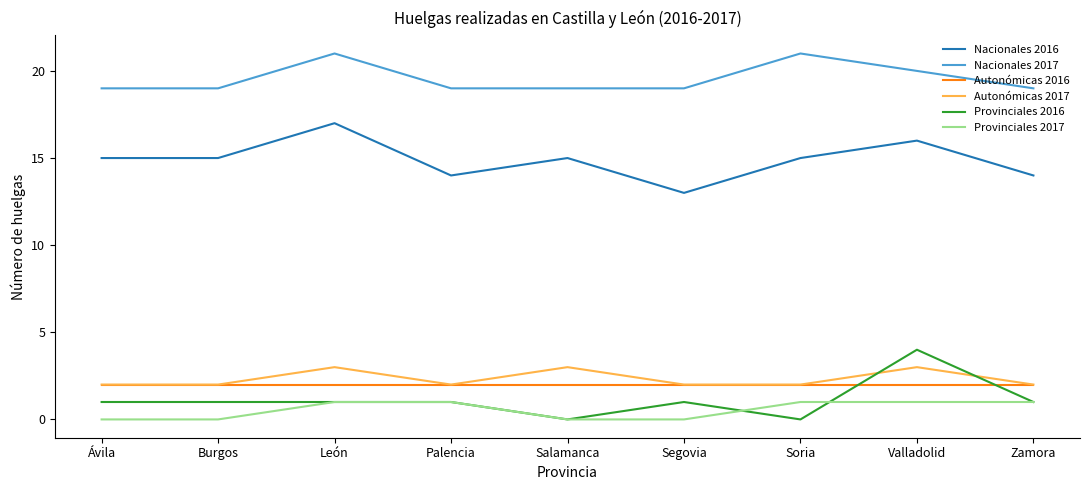

True or false: Autonómicas 2017 has a value of 3 at Zamora.

False